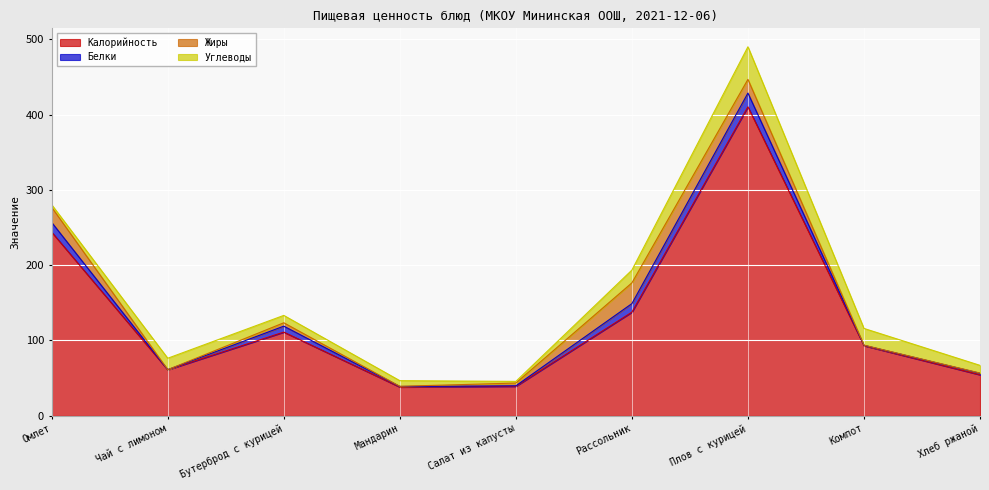

What is the sum of all Калорийность values?

1187.9